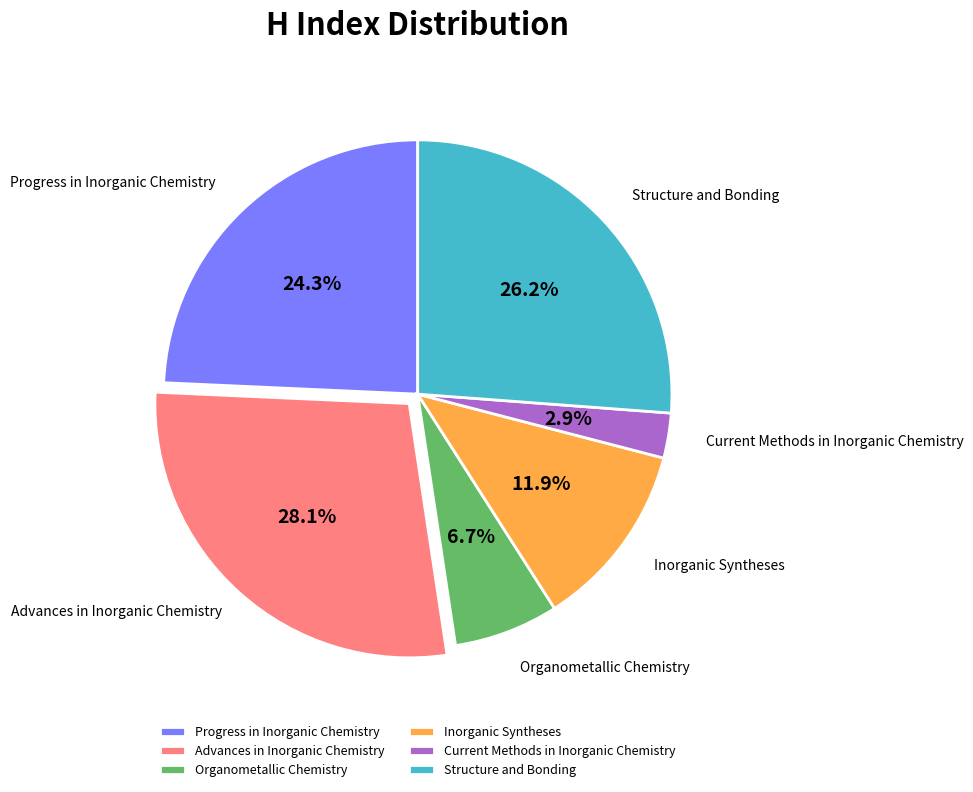

Combined, what portion of the pie is Organometallic Chemistry and Progress in Inorganic Chemistry?

31.0%